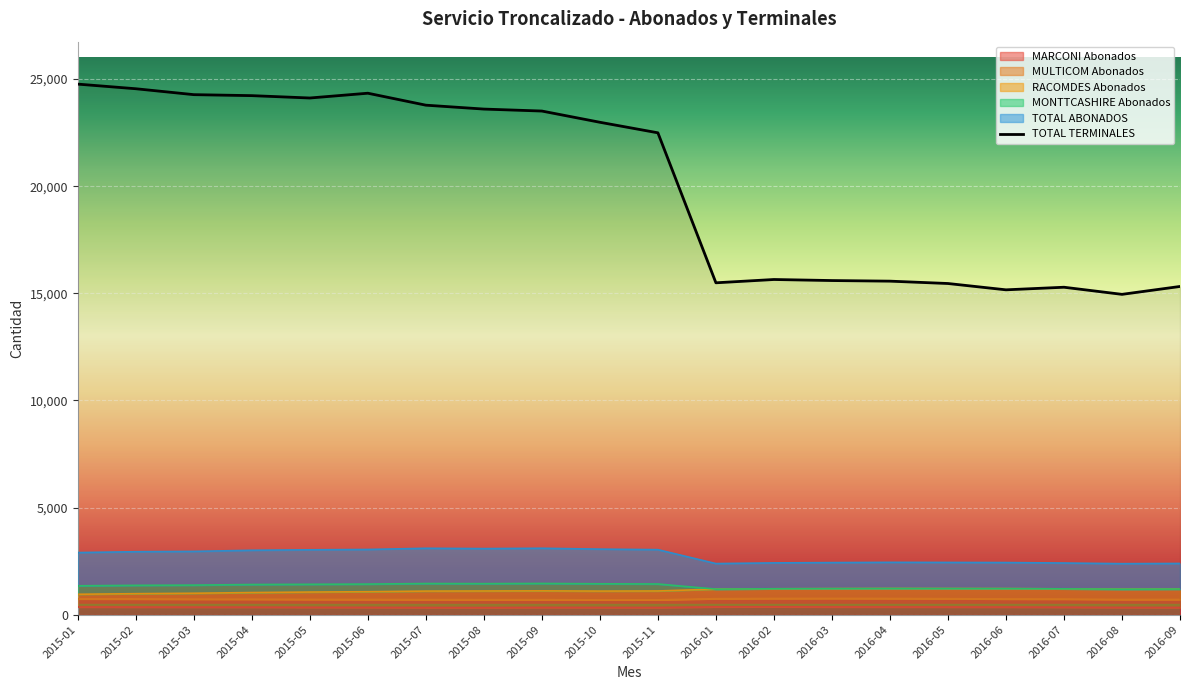

What is the value of the TOTAL ABONADOS point at the 19th from the left?

2380